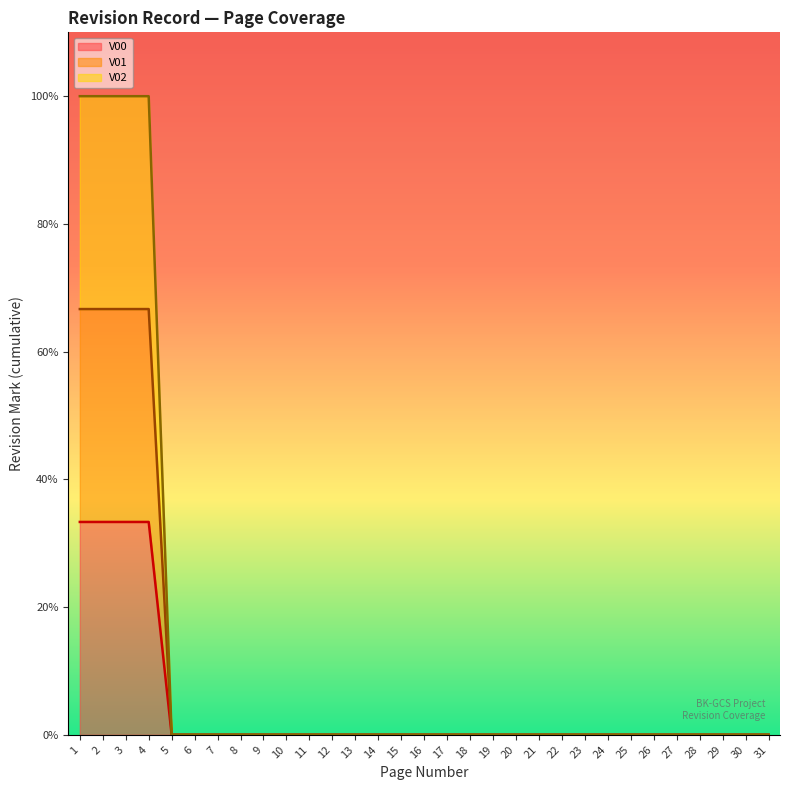

True or false: V01 line has a value of 0.4 at 9.

False